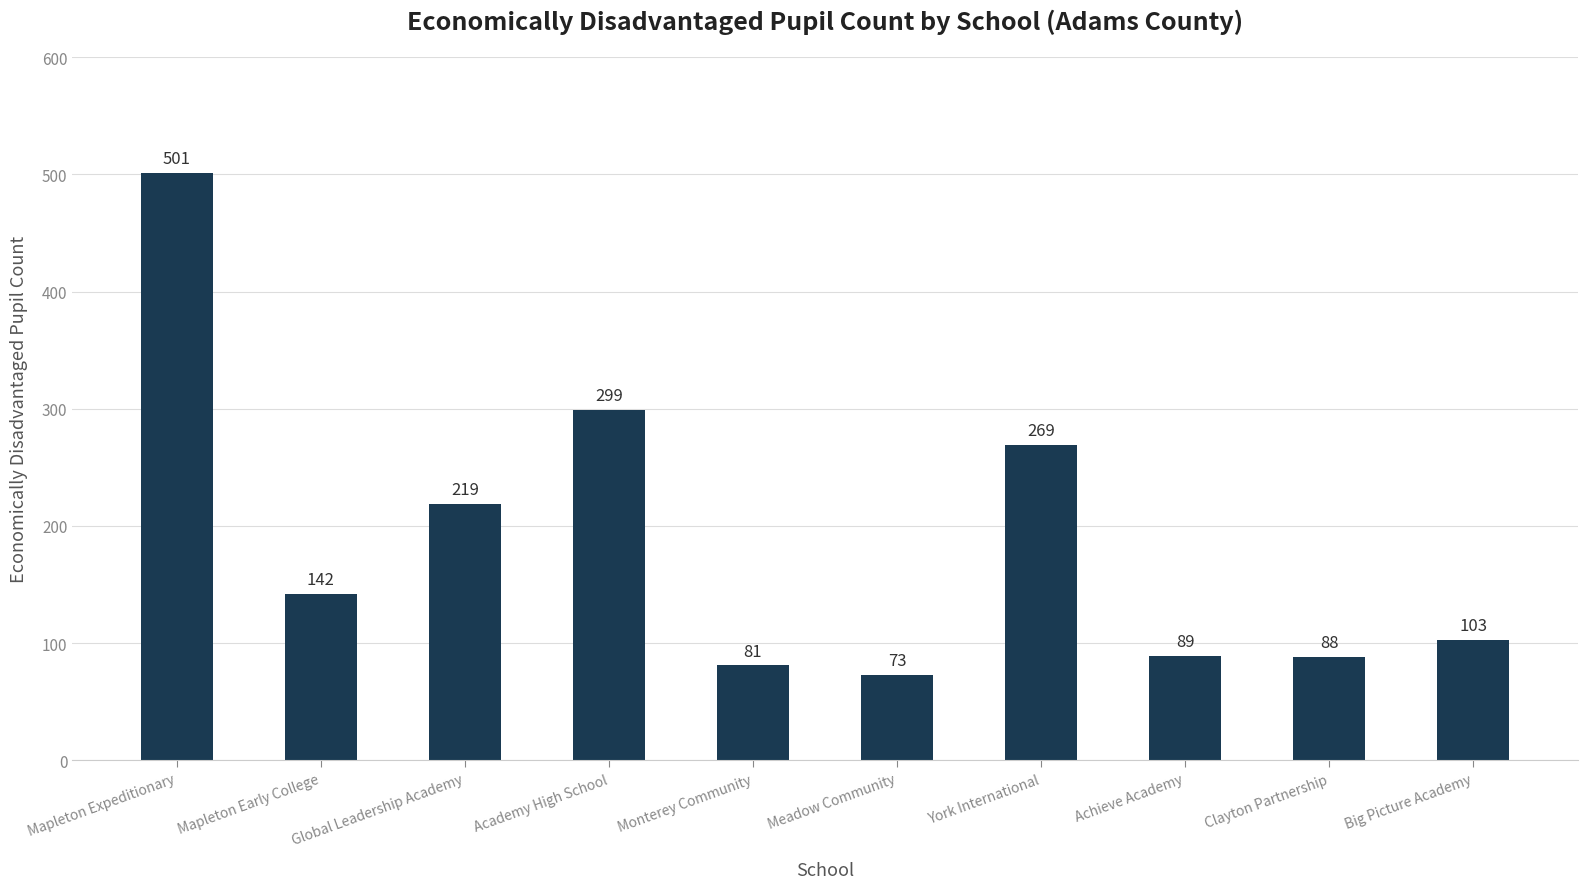

What is the change in value from Meadow Community to York International?

+196